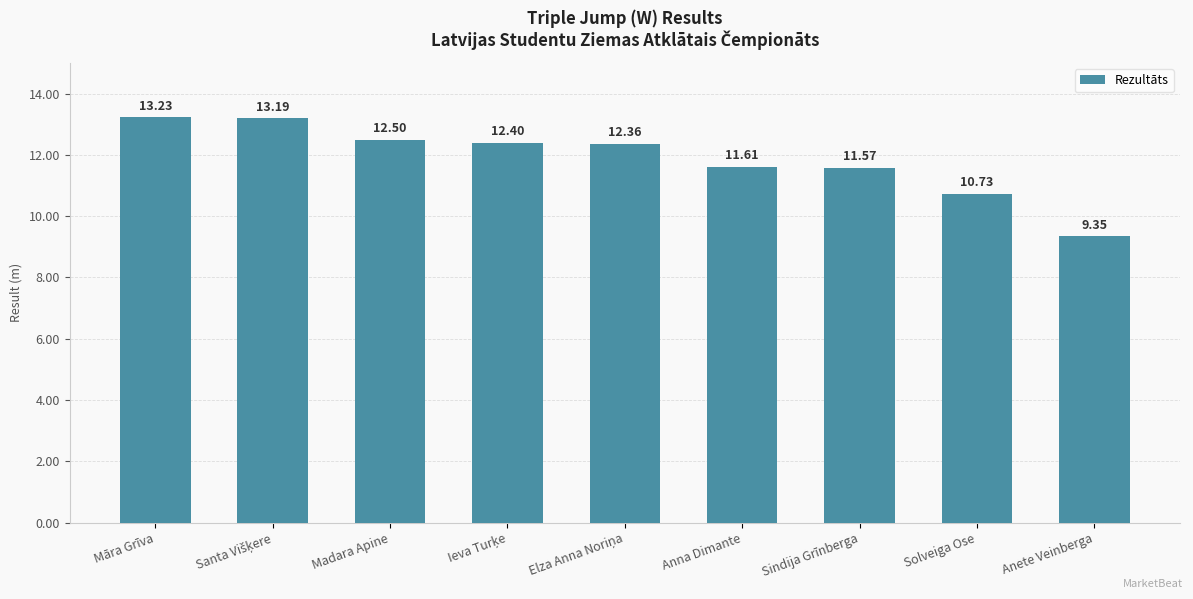

Is it true that the value at Anete Veinberga is 15.5?

False